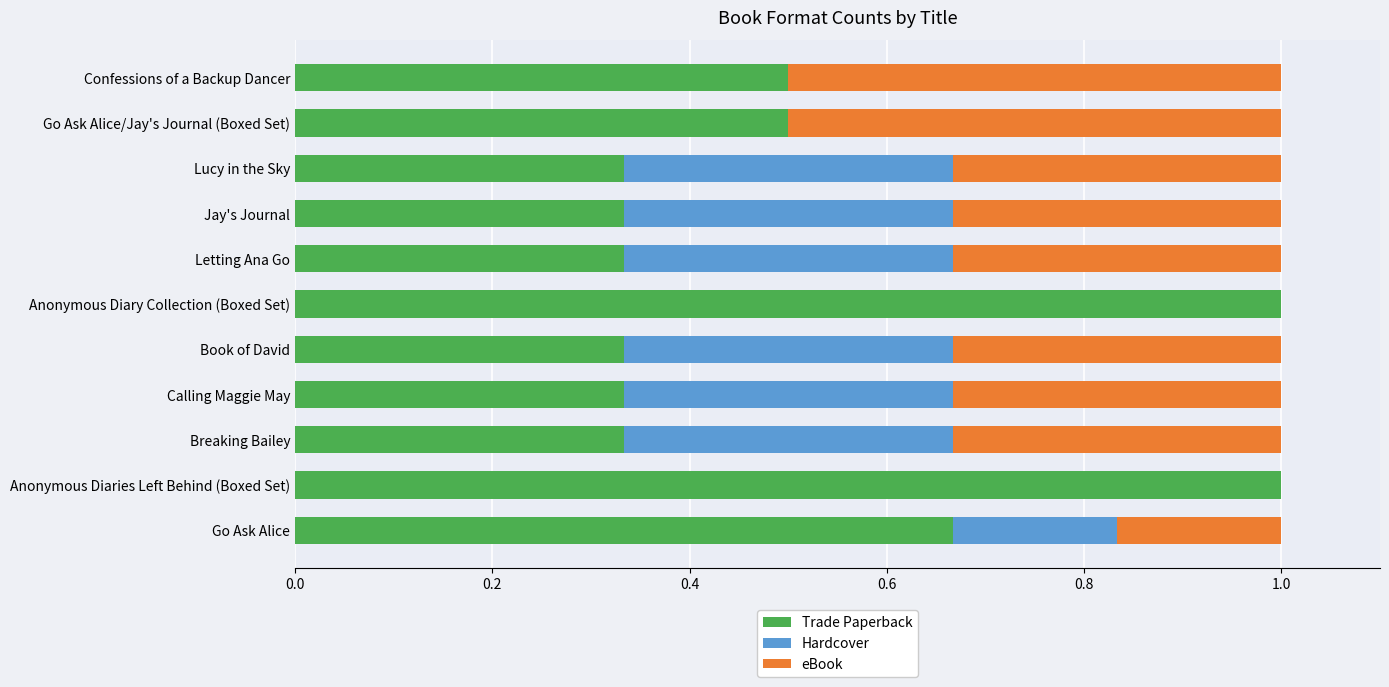

What is the sum of the Trade Paperback values at Go Ask Alice/Jay's Journal (Boxed Set) and Letting Ana Go?

0.8